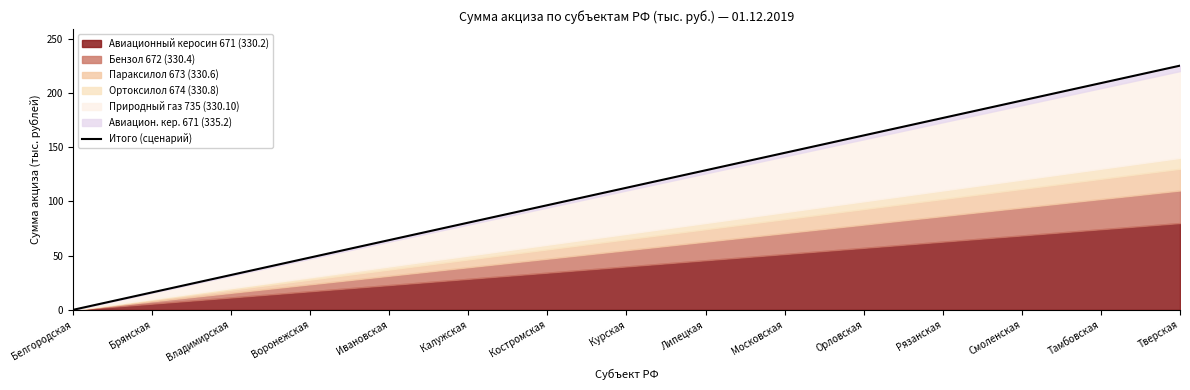

True or false: the data has more than 0 interior local peaks.

False